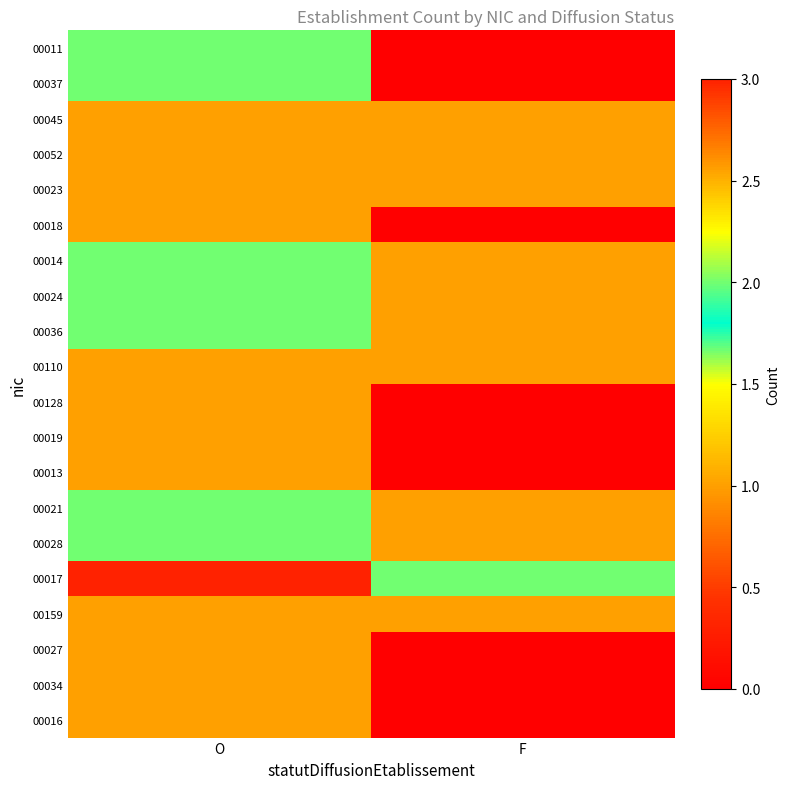

What is the total value across all series at O?

29